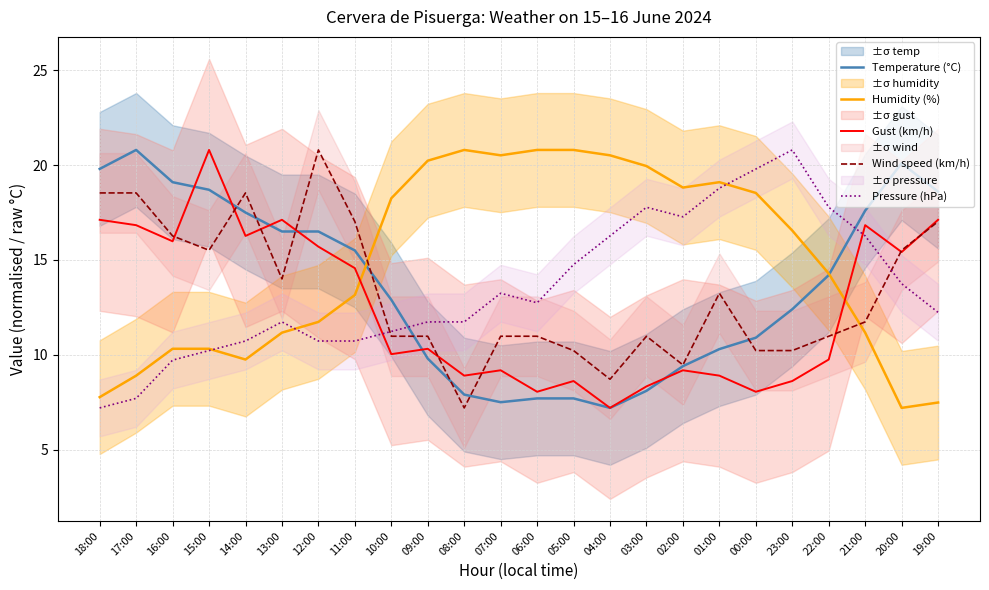

What is the average value of the Humidity (%) series?

14.9